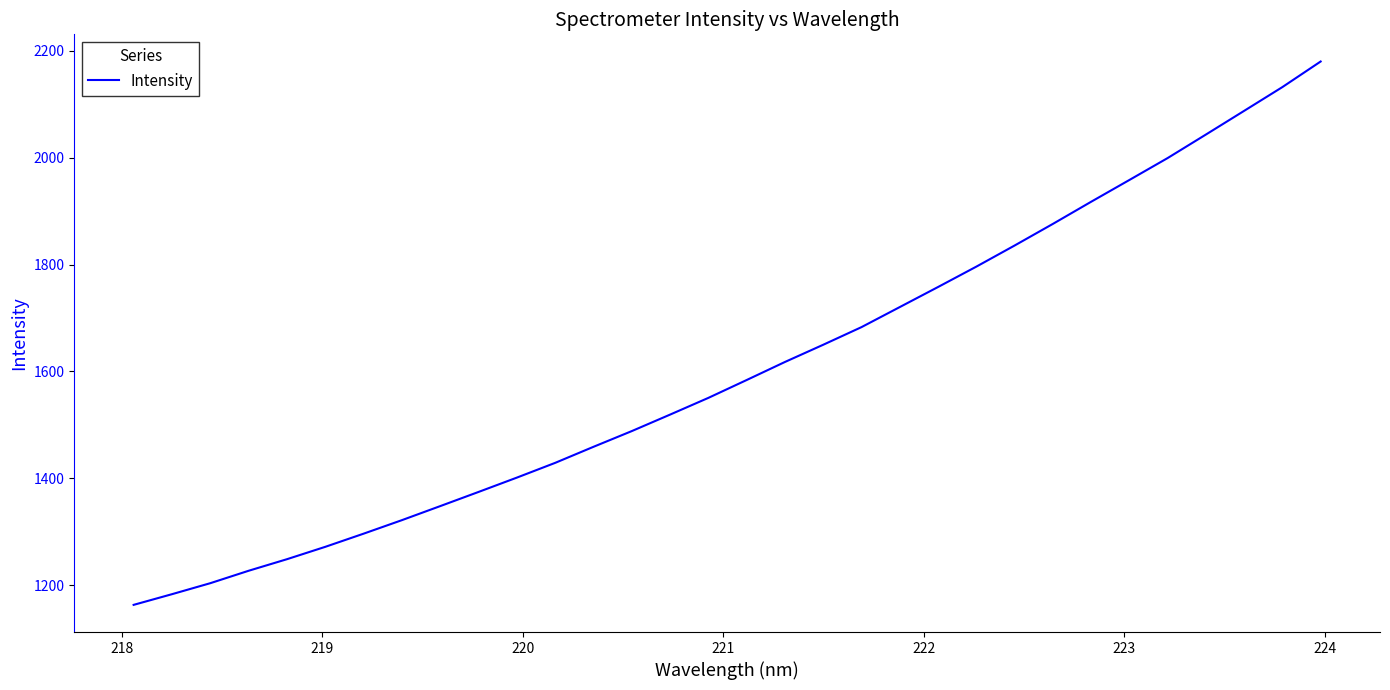

What is the greatest value displayed?

2180.2